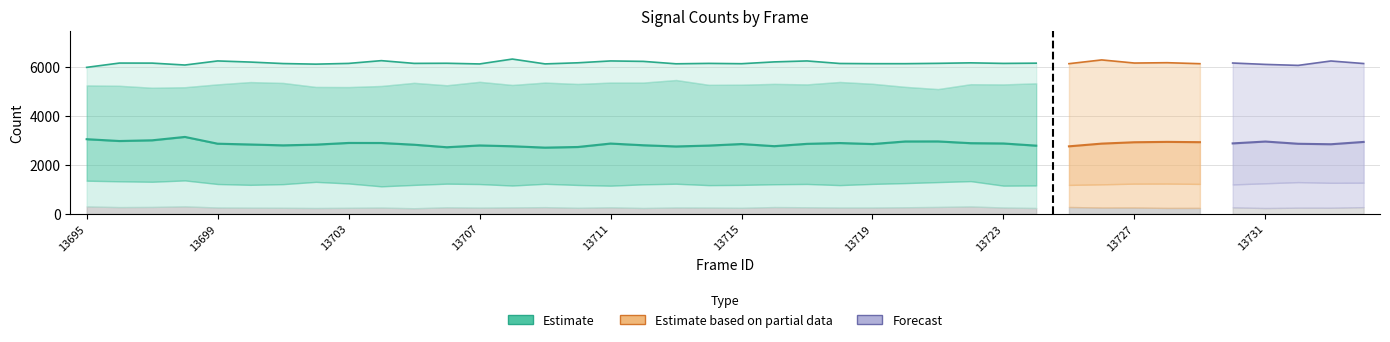

List the labels in order of base value, smallest first.

13705, 13731, 13702, 13712, 13724, 13728, 13729, 13703, 13710, 13715, 13701, 13733, 13700, 13732, 13707, 13704, 13714, 13718, 13719, 13726, 13699, 13723, 13727, 13713, 13708, 13730, 13706, 13711, 13717, 13720, 13709, 13734, 13696, 13716, 13725, 13697, 13721, 13722, 13695, 13698